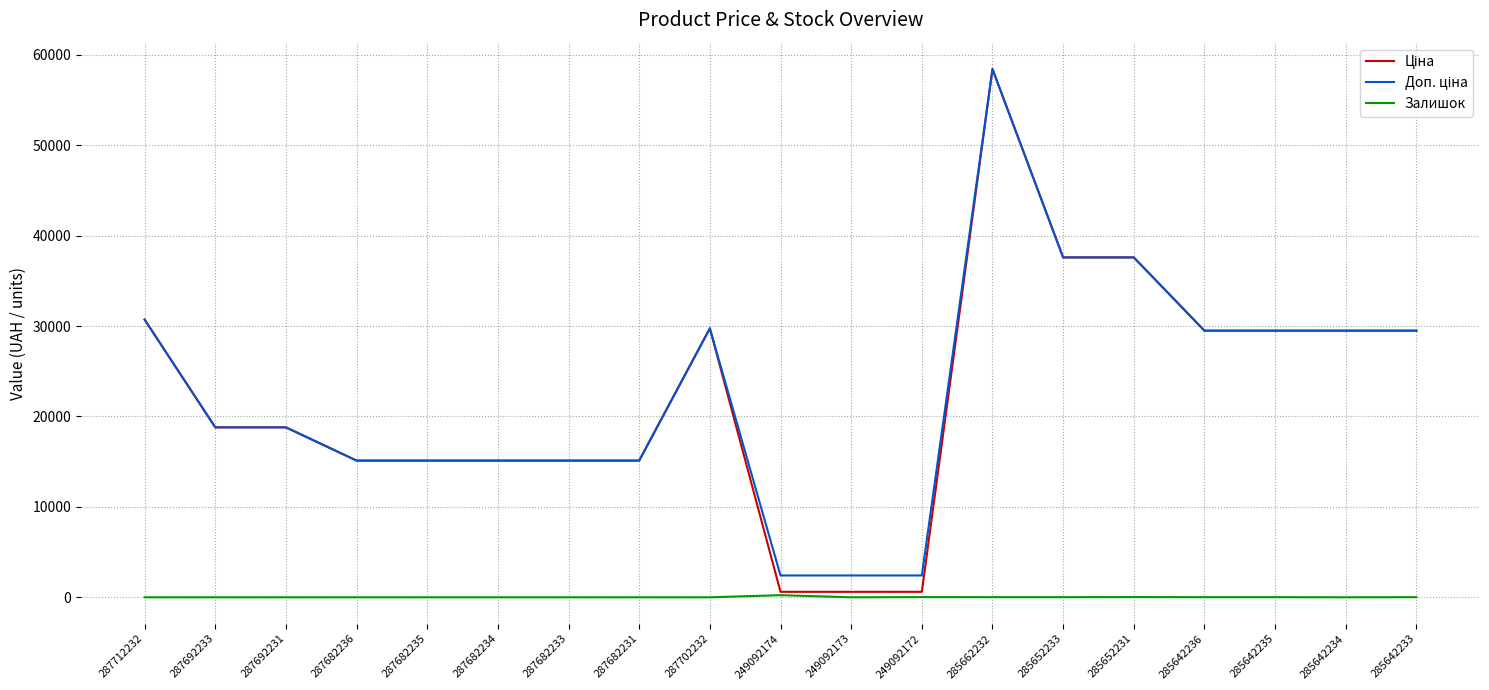

The value of Залишок at 249092173 is 0.0. True or false?

True